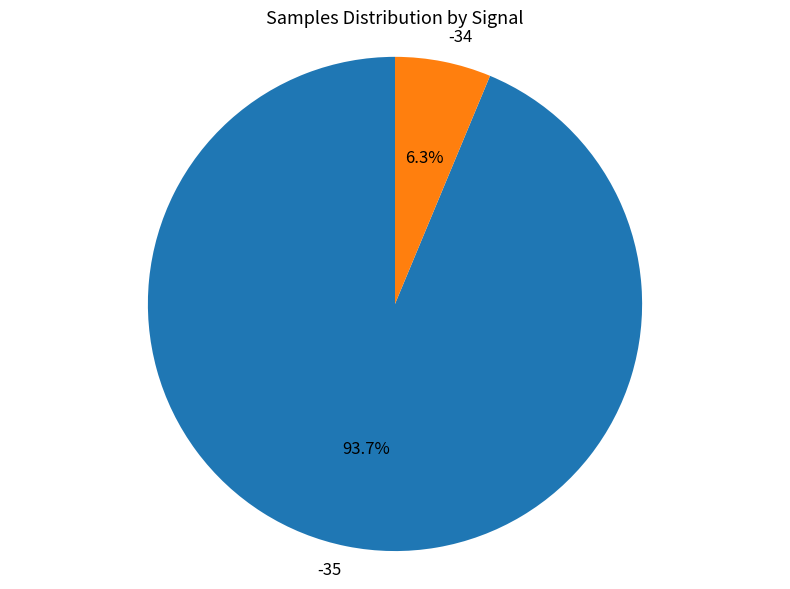

Which category has the biggest portion of the pie?

-35